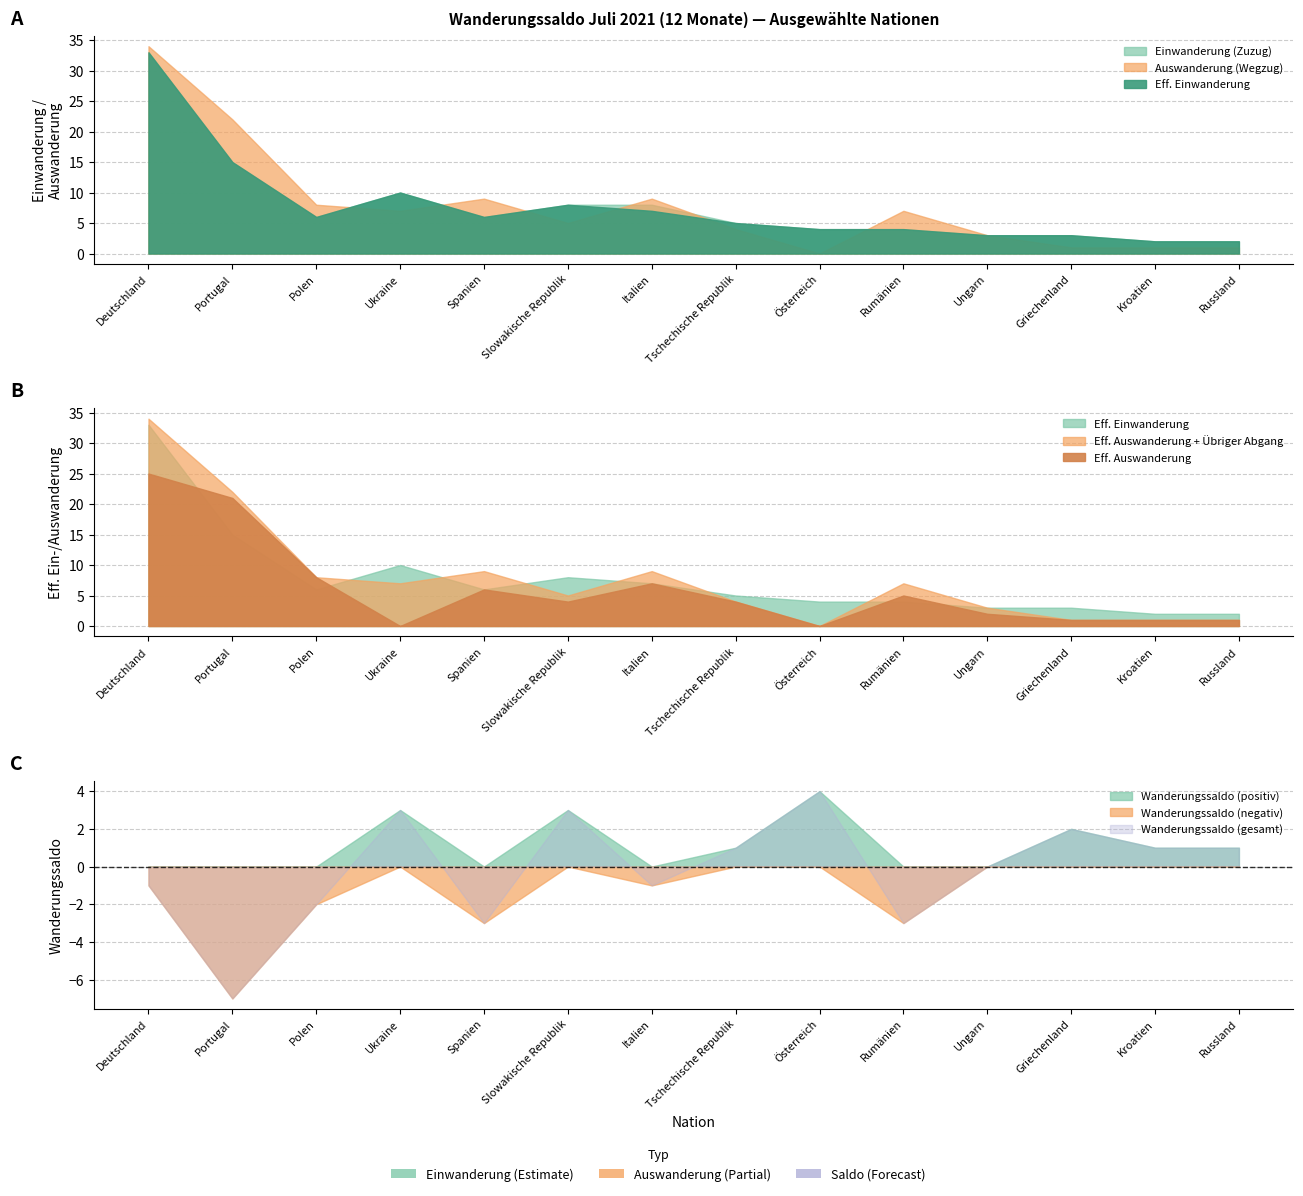

How many data points in Auswanderung (Wegzug) are above 7?

5